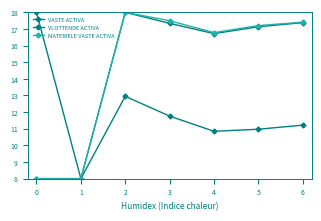

How many categories are shown in the chart?

7